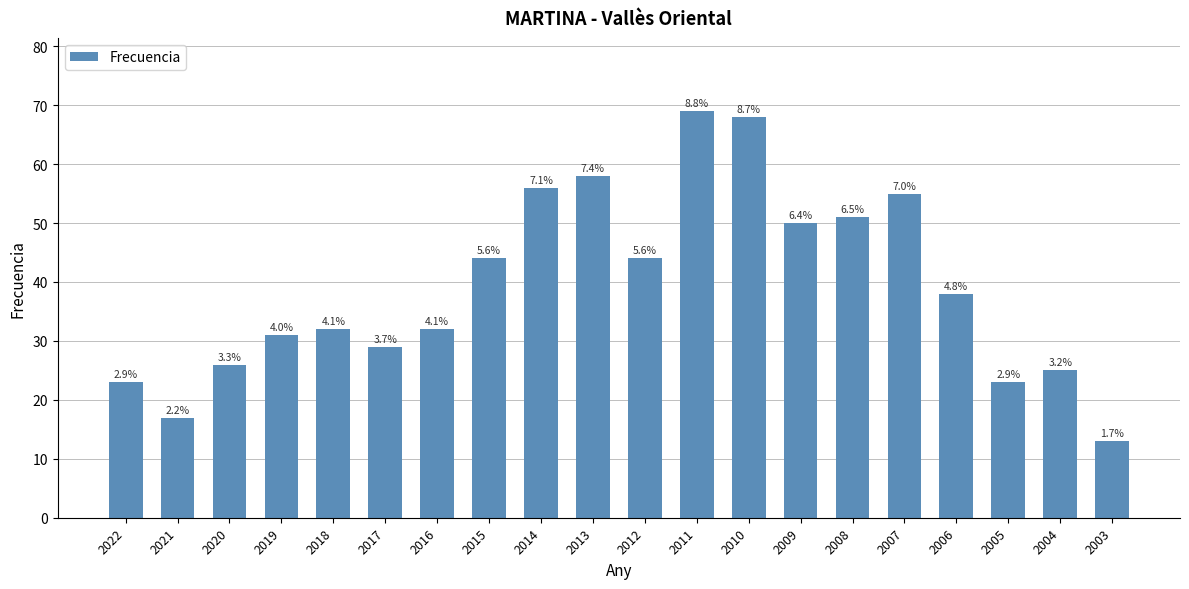

Are the bars horizontal?

No